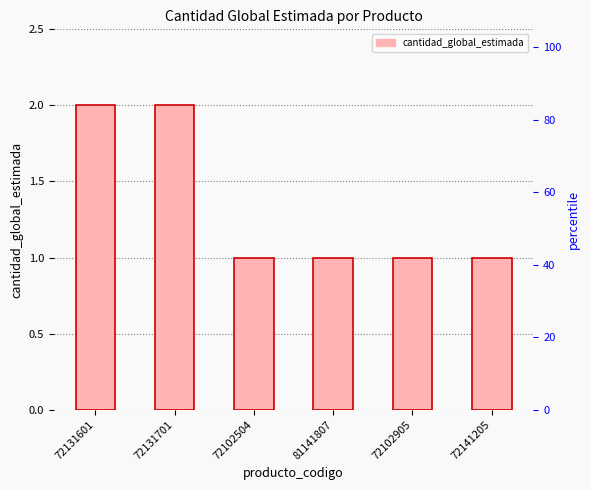

Reading left to right, transcribe all the data shown in this chart.

72131601=2	72131701=2	72102504=1	81141807=1	72102905=1	72141205=1